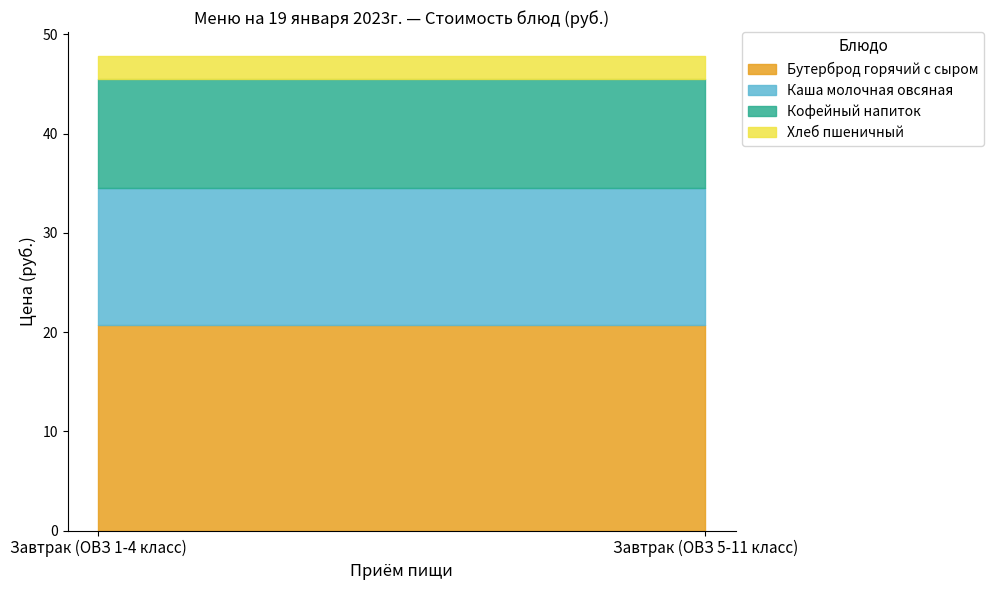

Which series has the largest range (max minus min)?

Бутерброд горячий с сыром